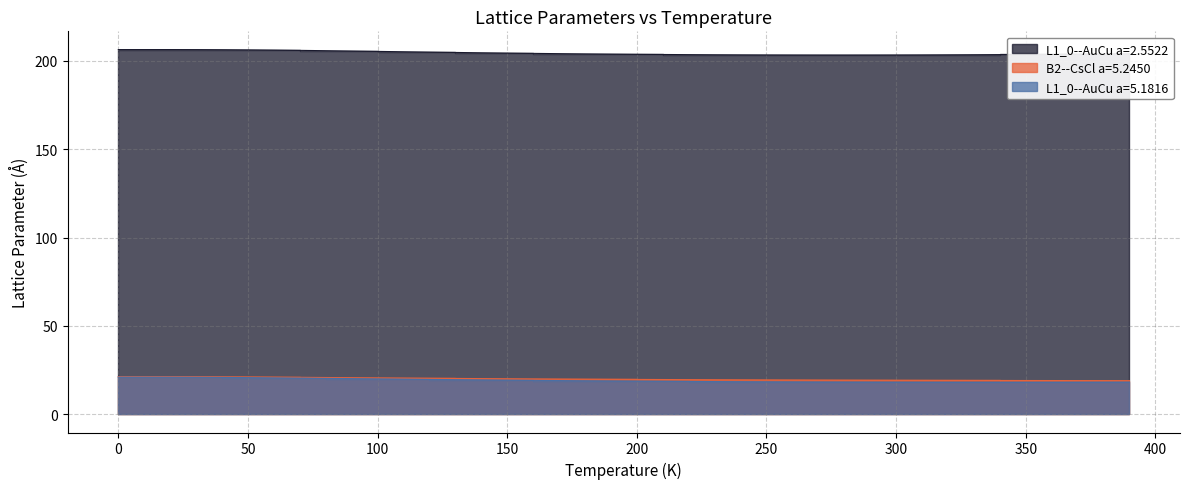

What is the sum of the L1_0--AuCu a=5.1816 values at 290.0 and 160.0?

37.4